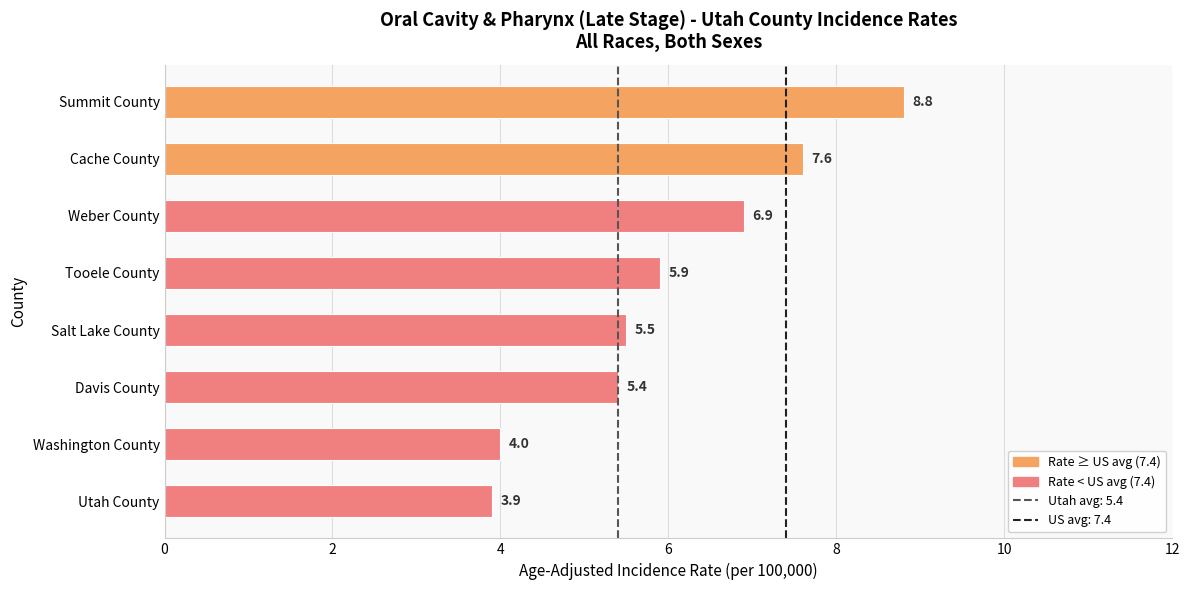

Count the number of categories in the chart.

8